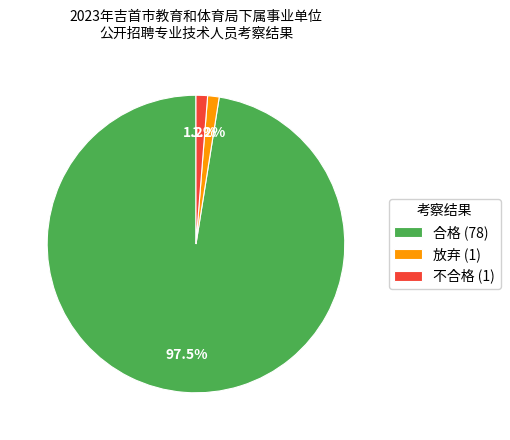

Count the number of slices in the pie.

3